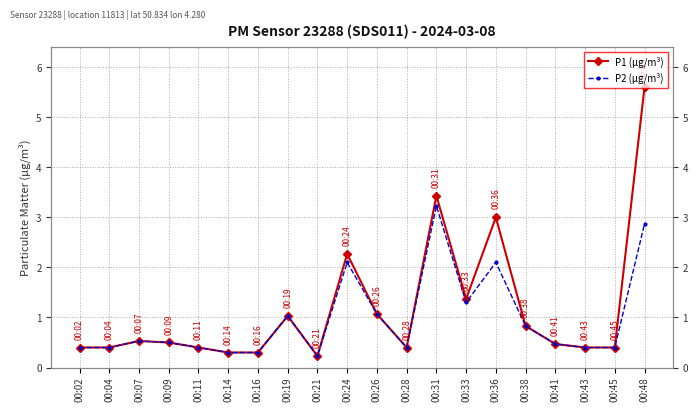

What are all the series names shown in the legend?

P1 (μg/m³), P2 (μg/m³)